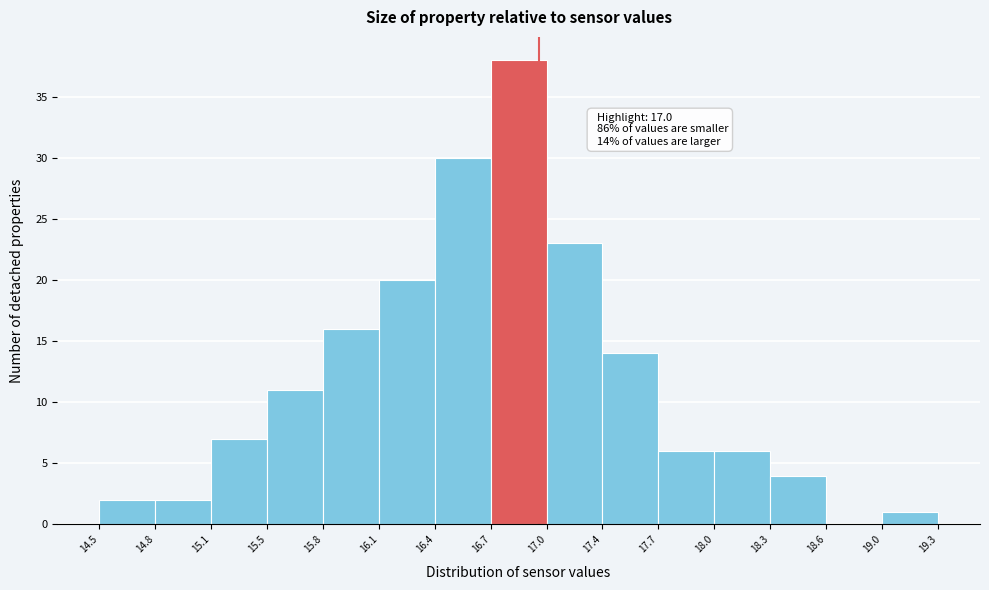

Over which range of the x-axis is the bar tallest?

16.7 to 17.0